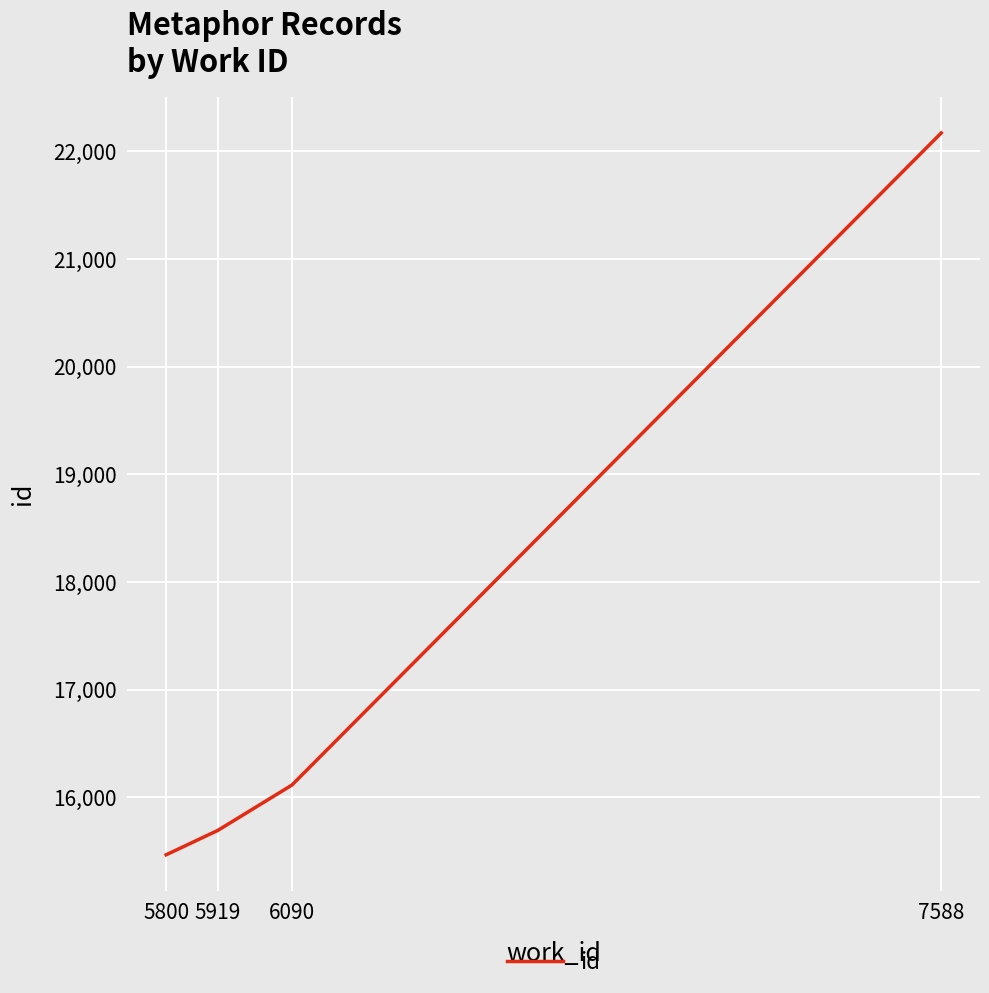

Reading left to right, what are all the values shown in this chart?

5800=15468	5919=15694	6090=16115	7588=22169